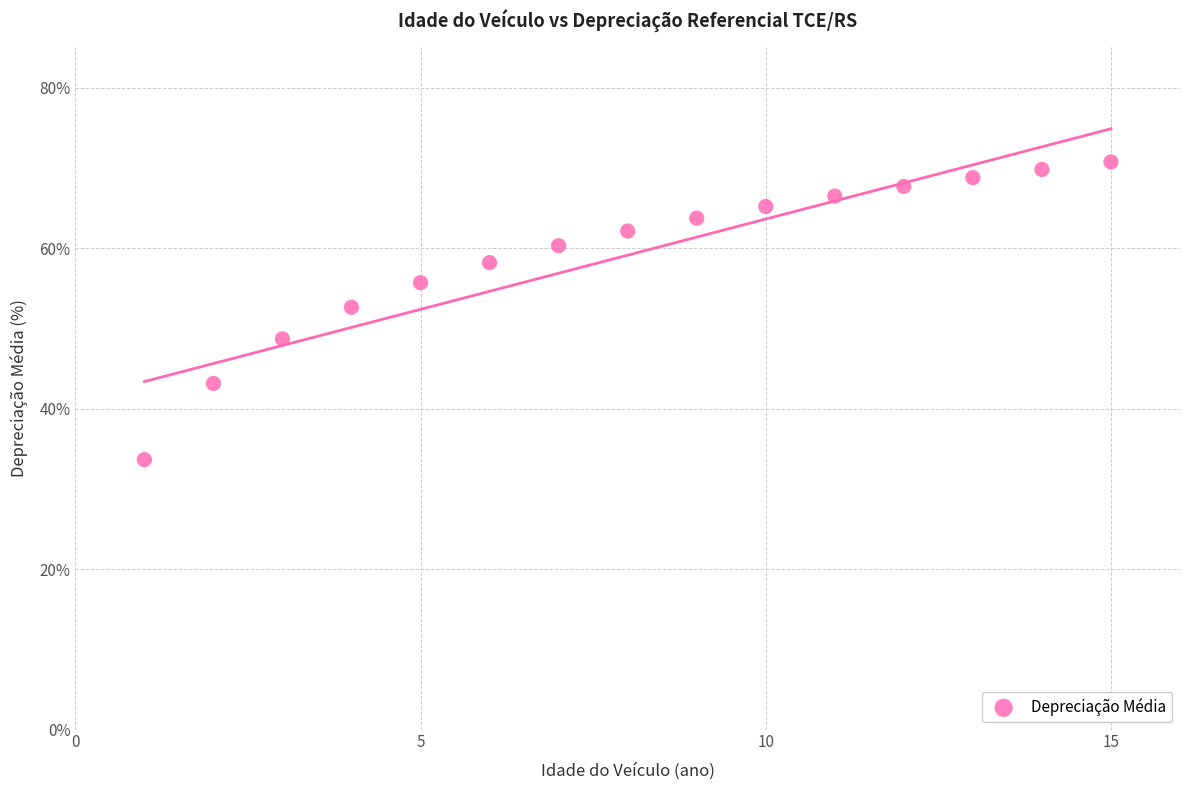

What is the range of X values (max minus min)?

14.0